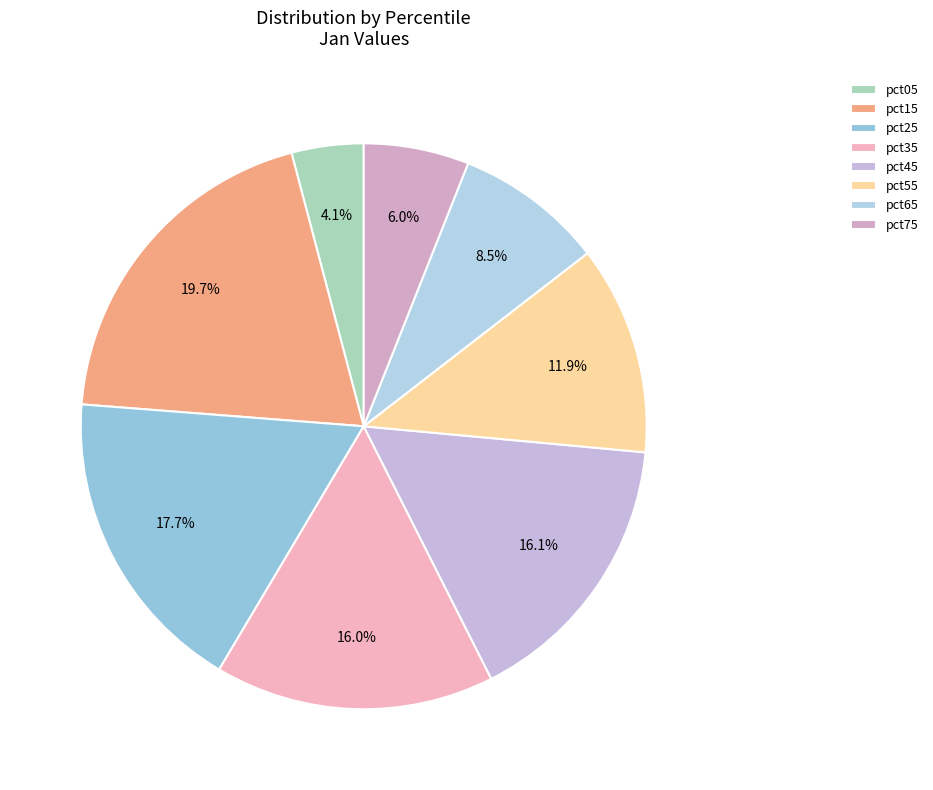

Which category has the smallest portion of the pie?

pct05